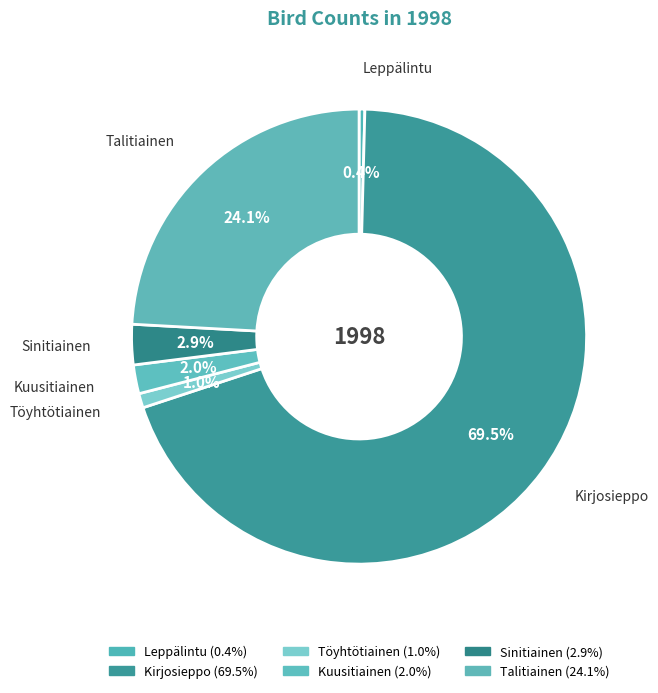

Which category has the biggest portion of the pie?

Kirjosieppo